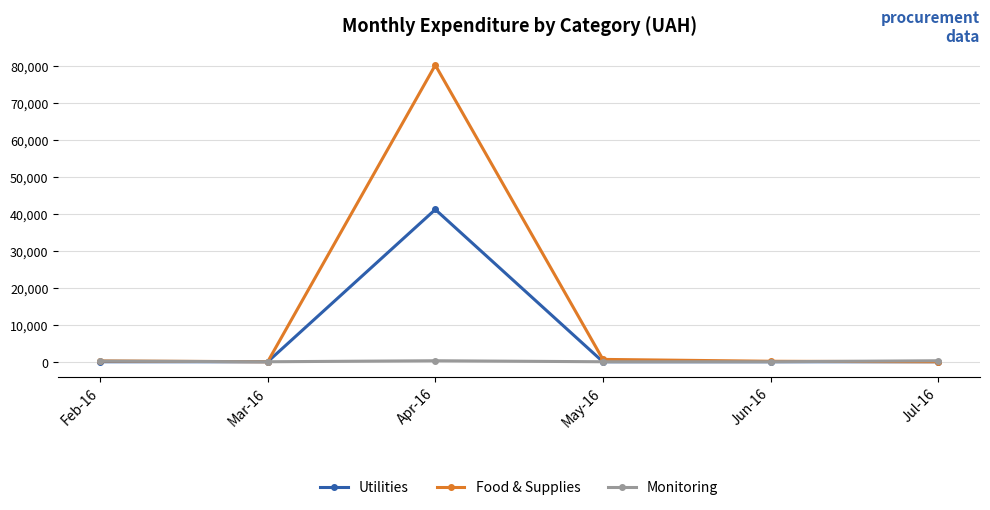

Which series has the largest total across all categories?

Food & Supplies